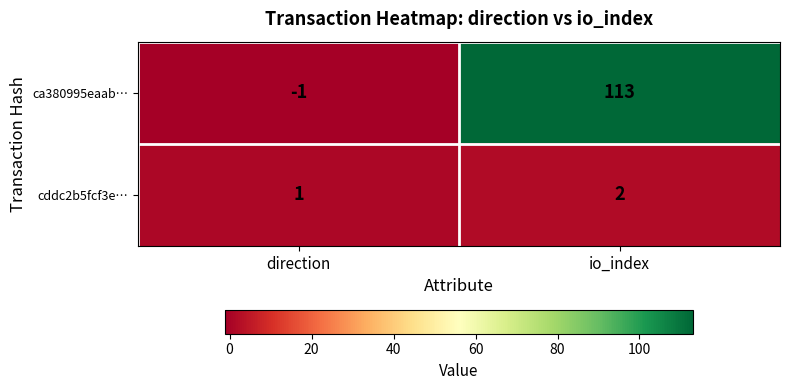

How many data points does each series have?

2